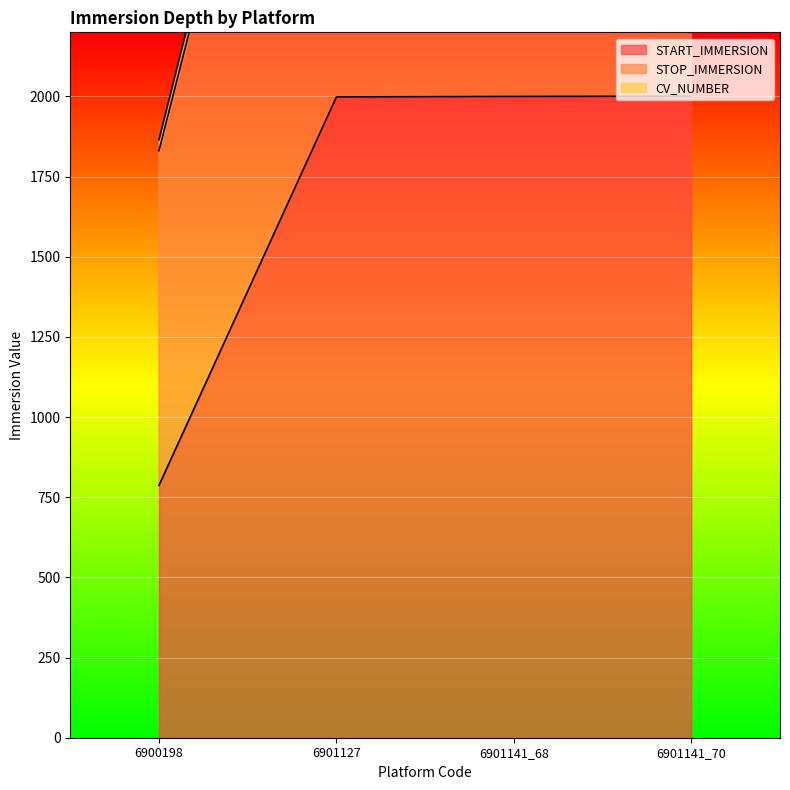

Is the value of START_IMMERSION at 6901127 greater than the value of CV_NUMBER at 6901141_70?

No